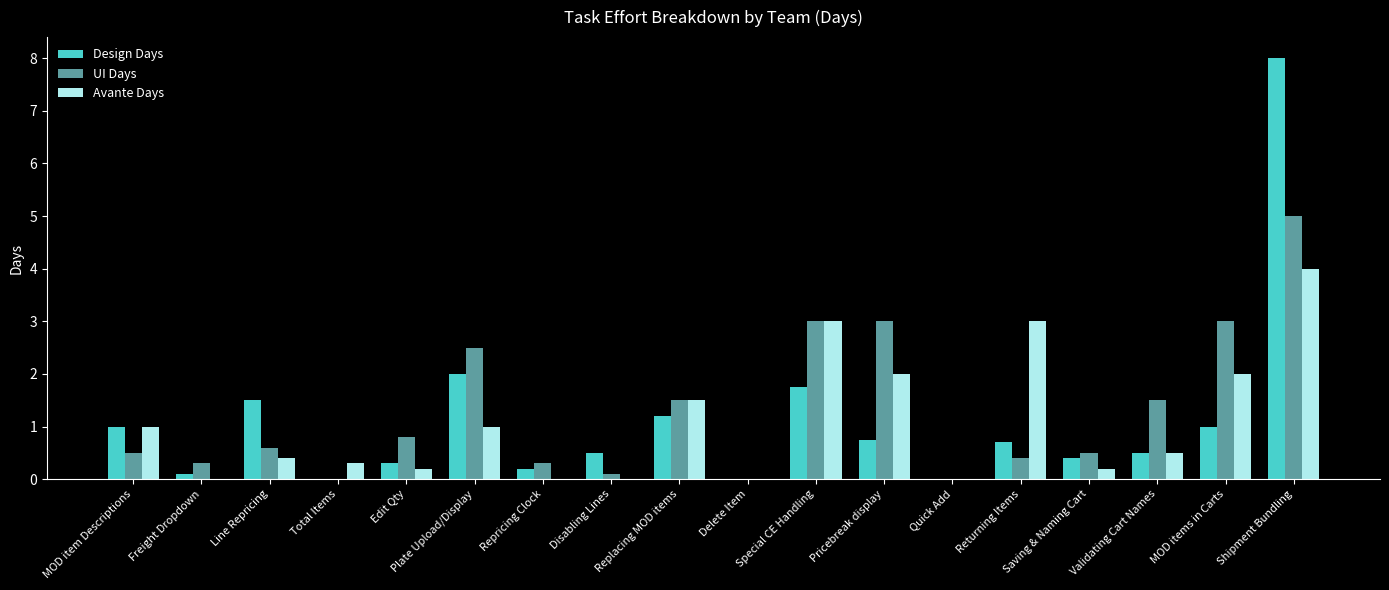

What is the sum of all Design Days values?

19.9